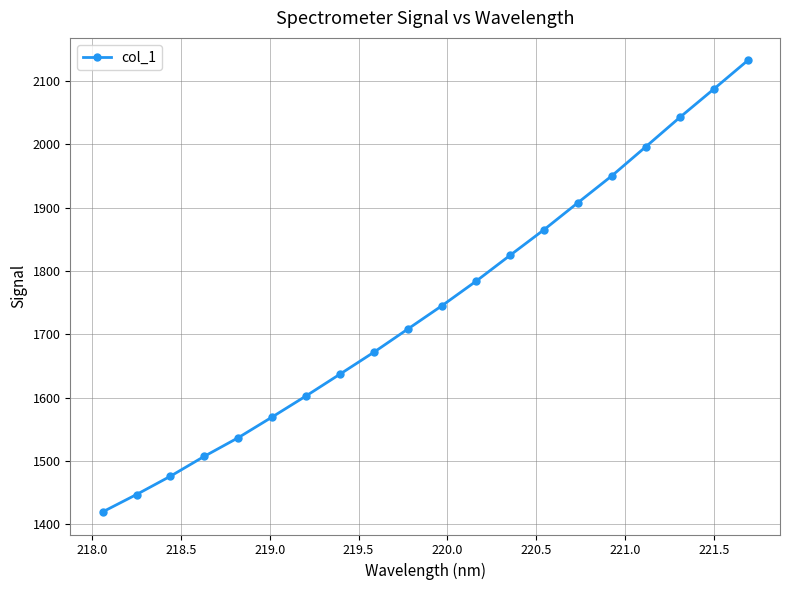

Does the chart have visible grid lines?

Yes